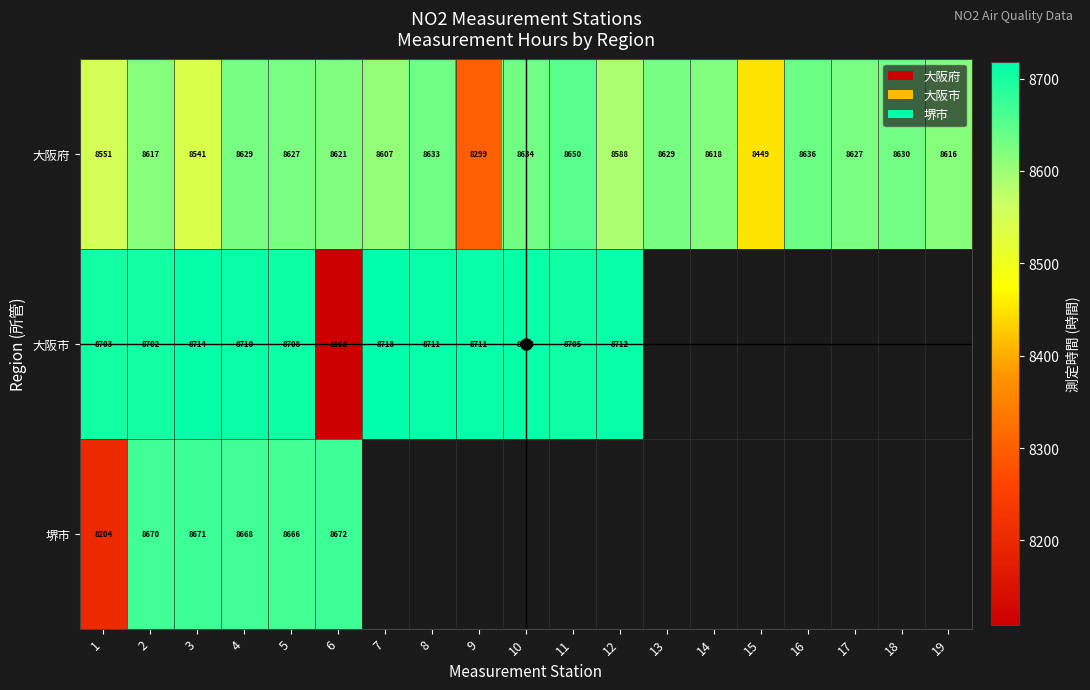

What is the minimum value shown in the chart?

8108.0